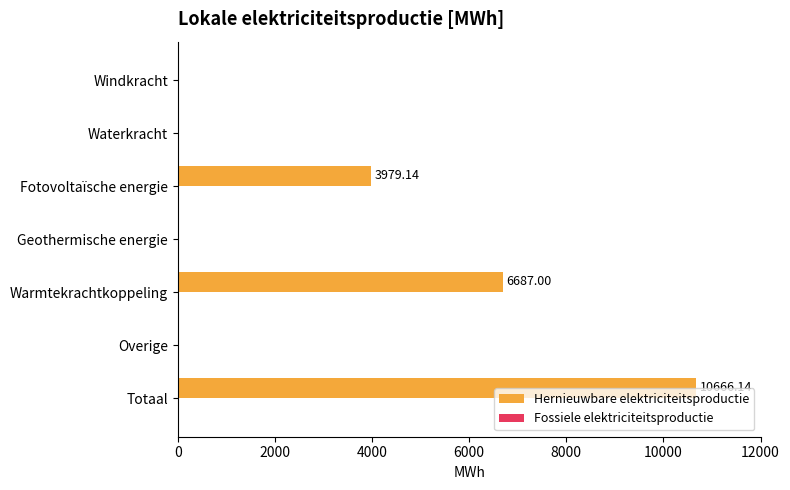

What is the sum of the values at Overige and Warmtekrachtkoppeling?

6687.0